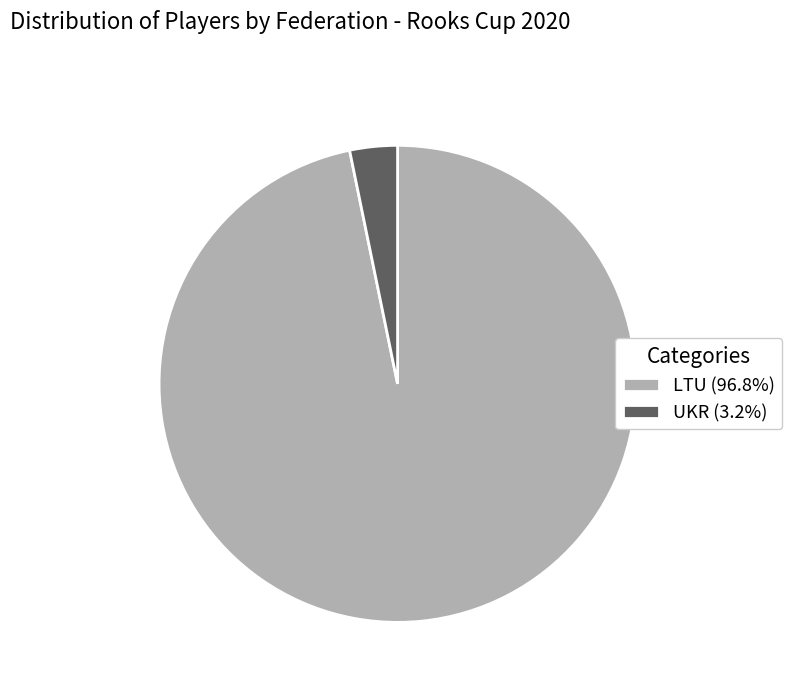

The LTU slice represents 85% of the pie. True or false?

False